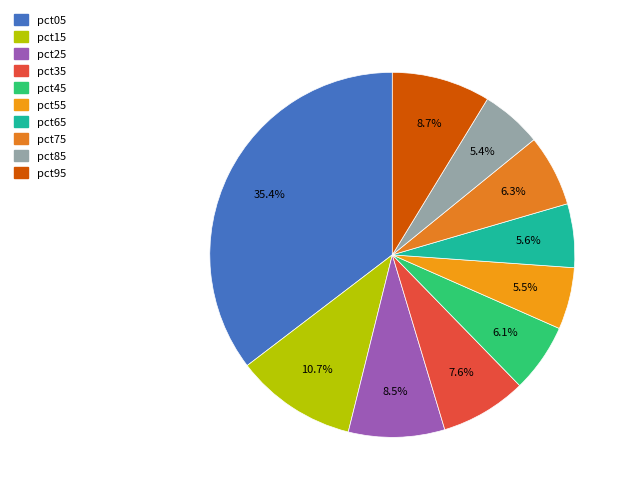

How many segments does this pie chart have?

10